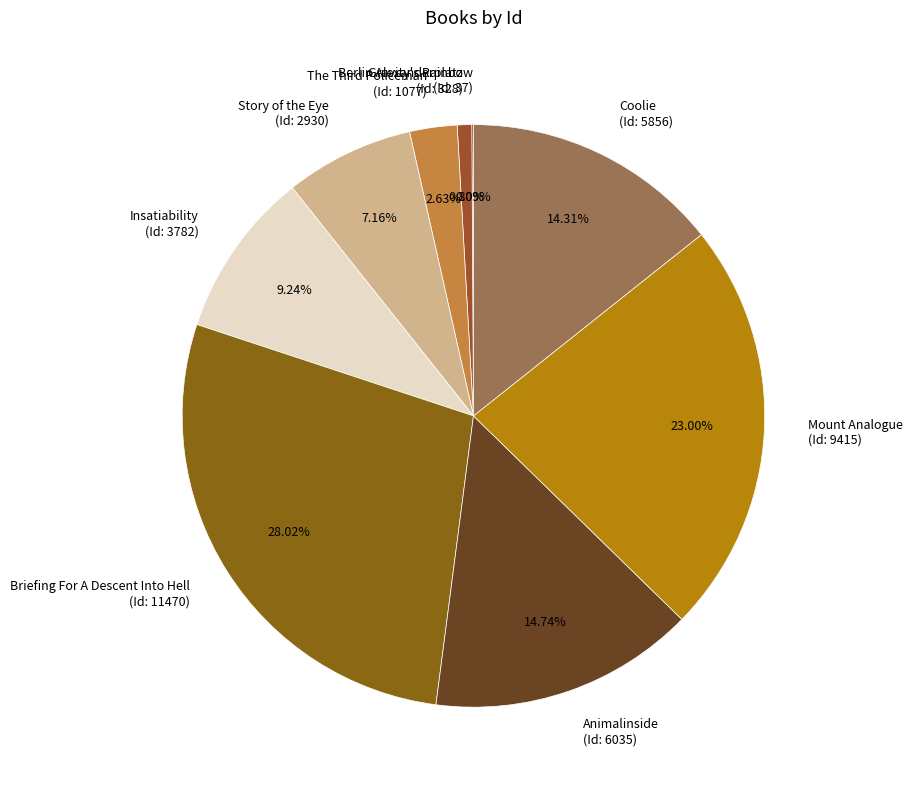

Is there a majority slice in this chart?

No